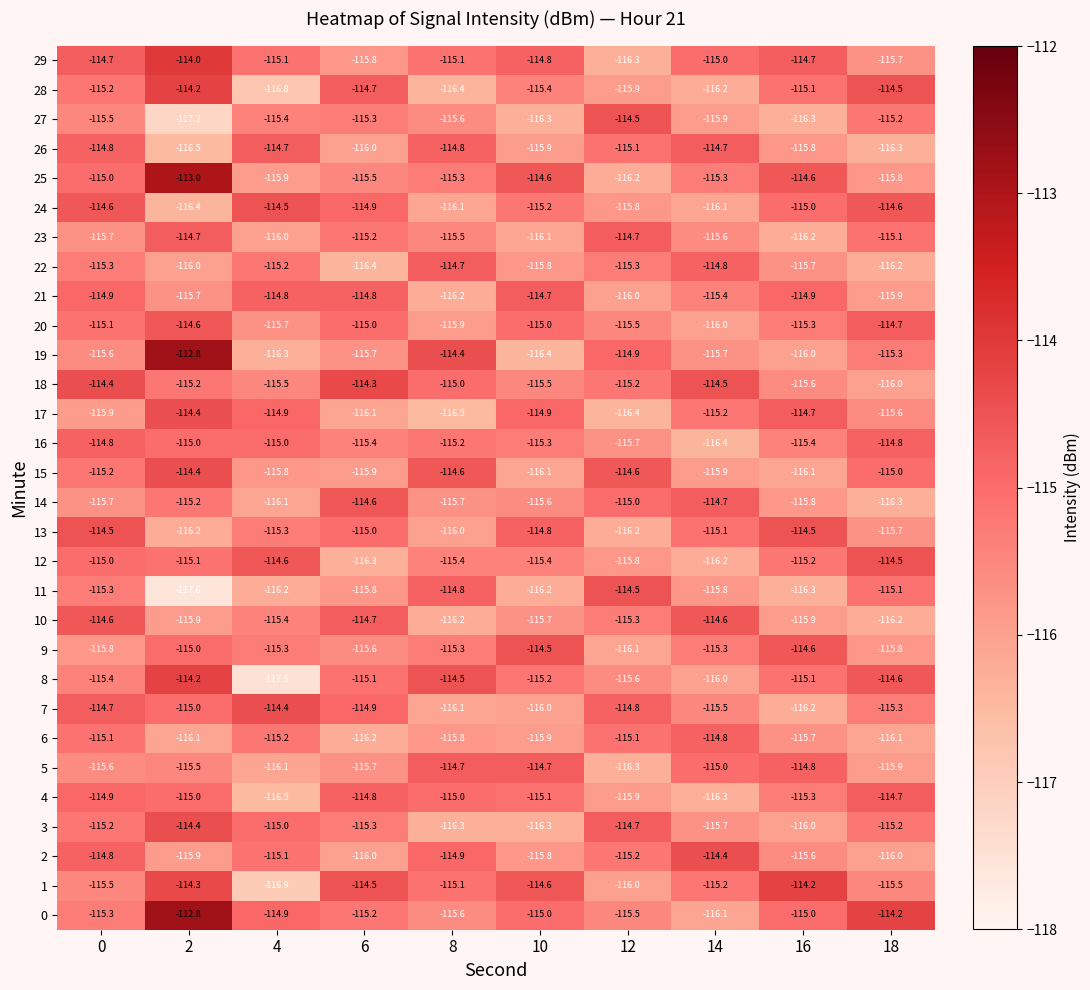

What is the difference between the 19 values at 12 and 16?

1.1